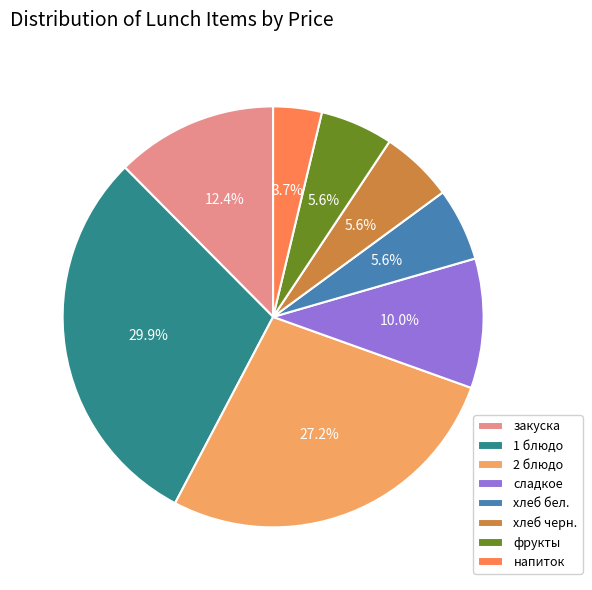

Which category has the biggest portion of the pie?

1 блюдо